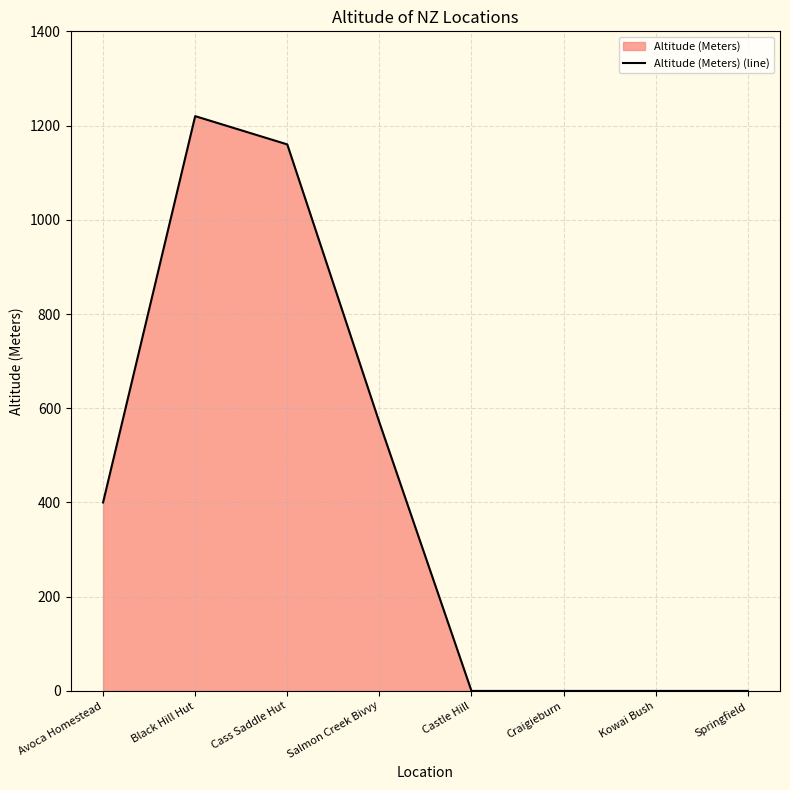

Reading right to left, what are all the values shown in this chart?

Springfield=0	Kowai Bush=0	Craigieburn=0	Castle Hill=0	Salmon Creek Bivvy=570	Cass Saddle Hut=1160	Black Hill Hut=1220	Avoca Homestead=400